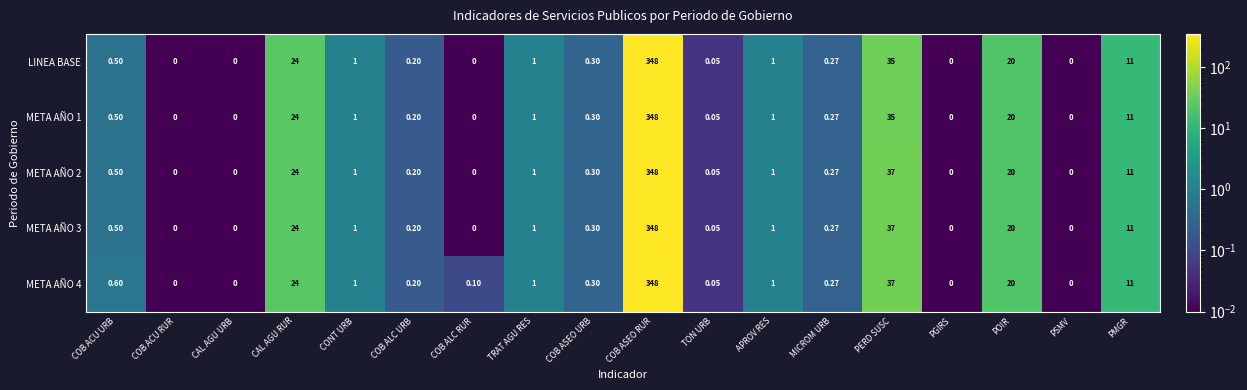

Which category has the highest value in the META AÑO 4 series?

COB ASEO RUR